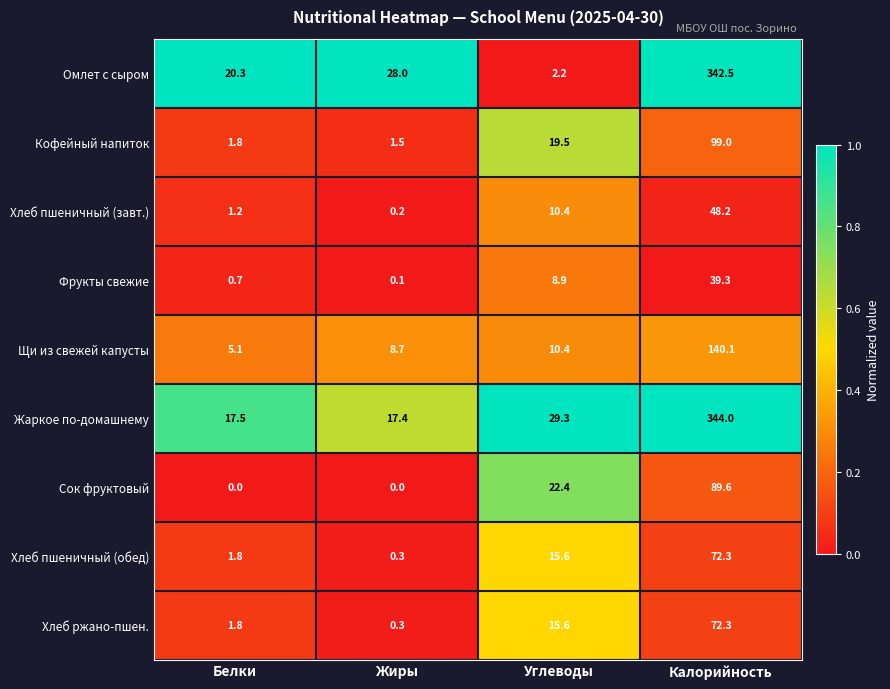

Which series has the largest range (max minus min)?

Омлет с сыром